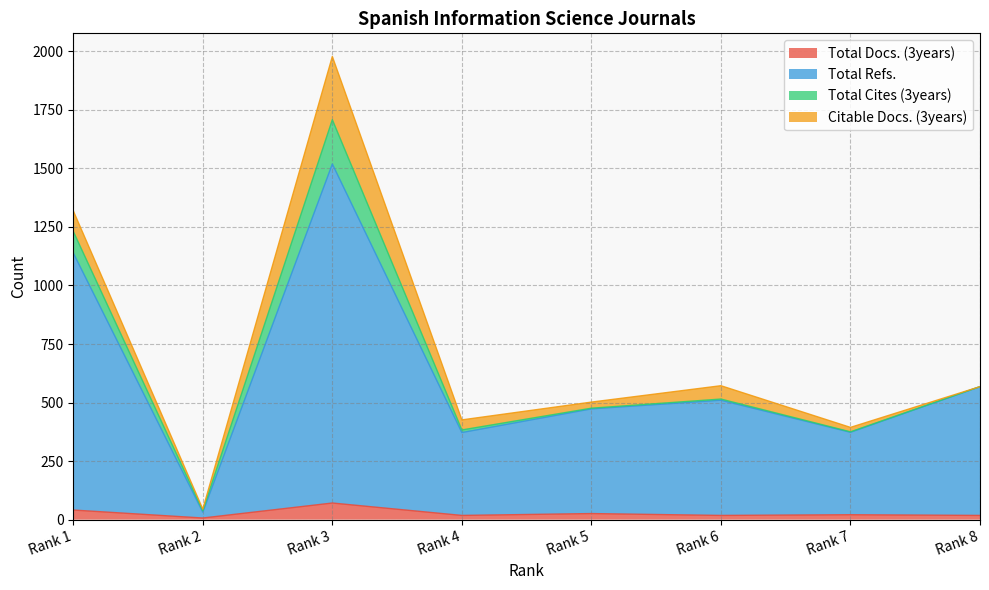

At which label does Total Docs. (3years) first exceed 21?

Rank 1